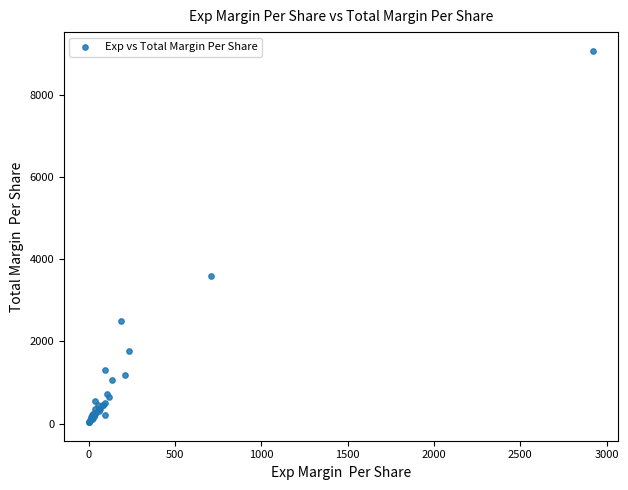

What Y value in the scatter plot is closest to 4550?

3579.3